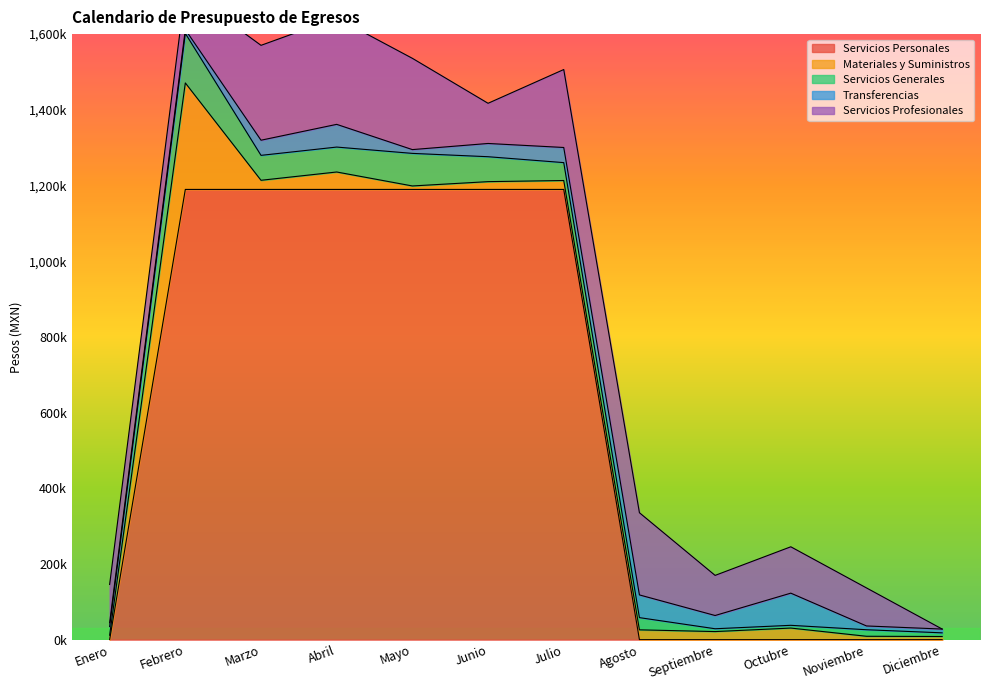

Which series has the largest range (max minus min)?

Servicios Personales